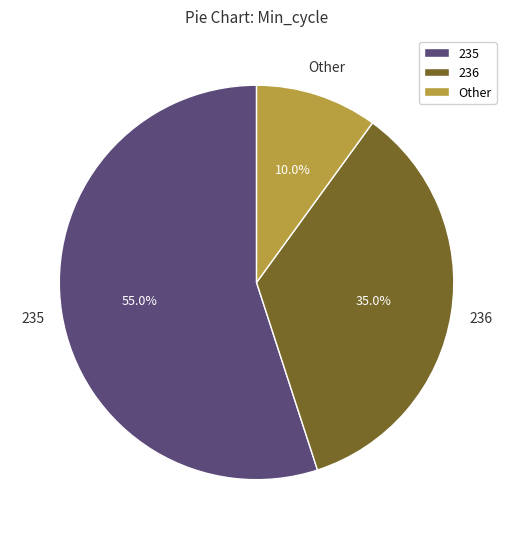

Does 235 account for over 50% of the chart?

Yes